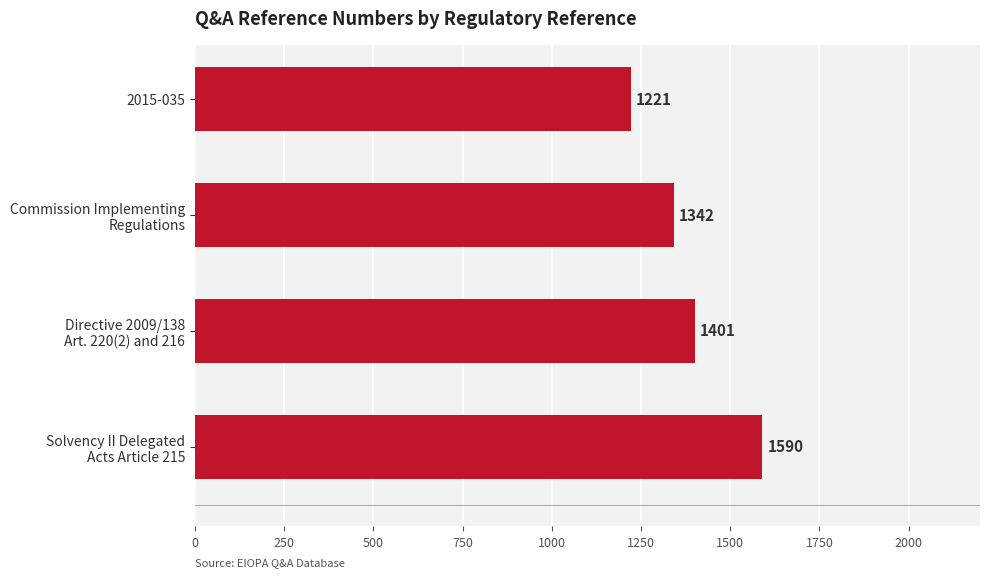

What is the minimum value shown in the chart?

1221